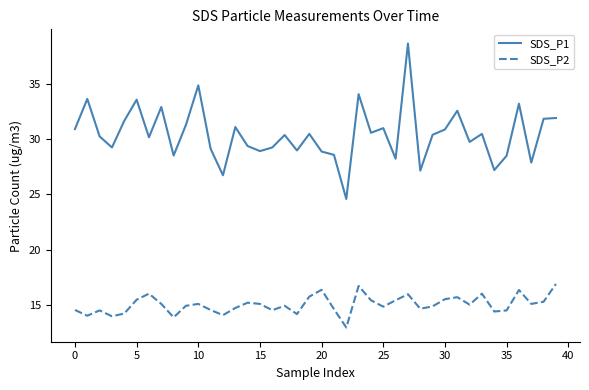

Which series has the largest range (max minus min)?

SDS_P1